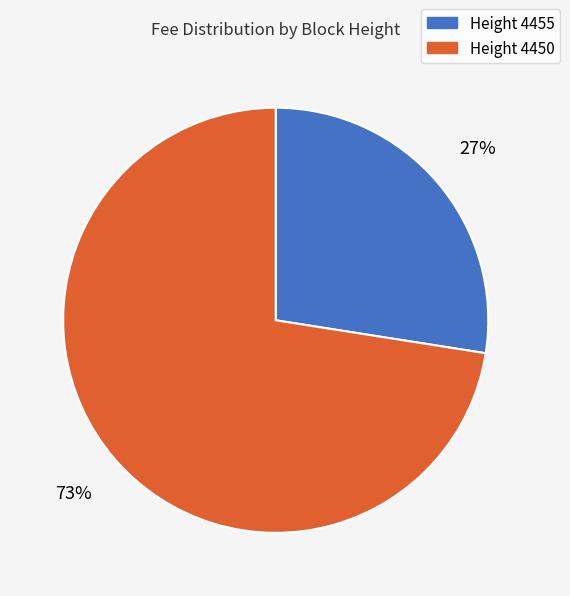

Between Height 4450 and Height 4455, which is larger?

Height 4450